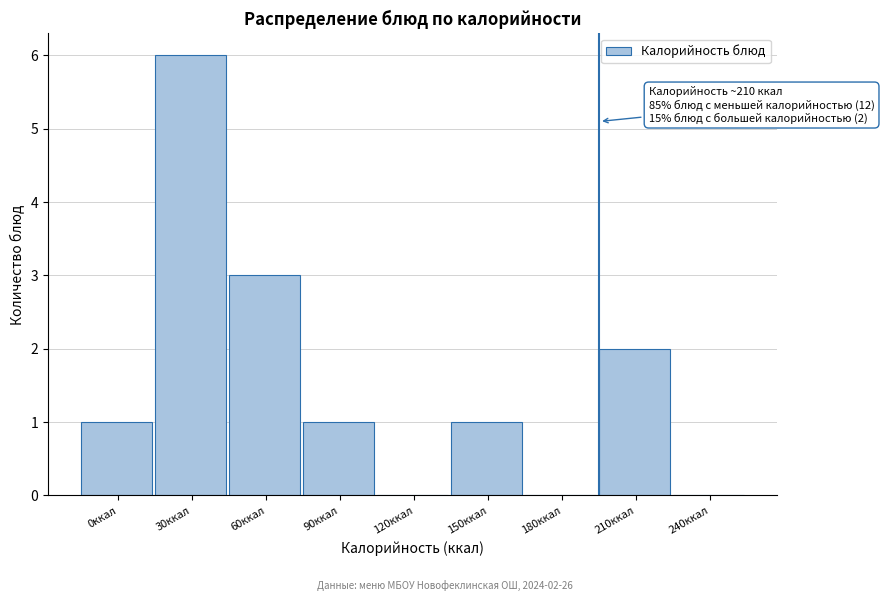

Reading left to right, transcribe all the data shown in this chart.

0ккал=1	30ккал=6	60ккал=3	90ккал=1	120ккал=0	150ккал=1	180ккал=0	210ккал=2	240ккал=0